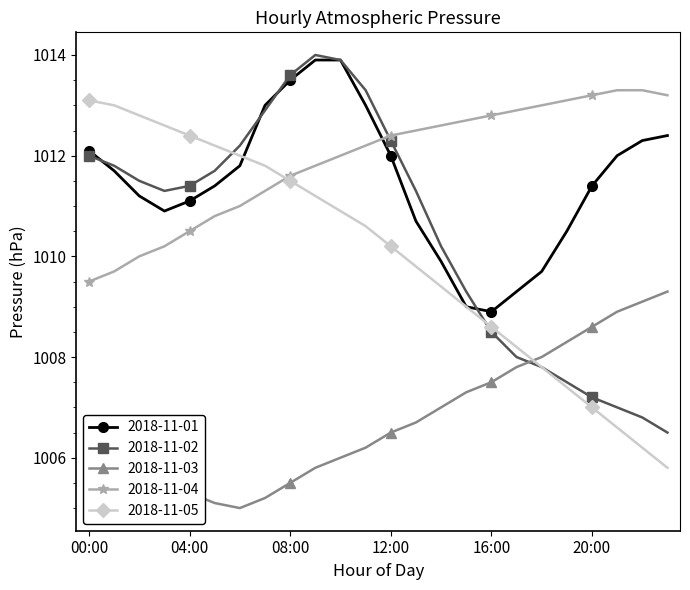

What is the value of the 2018-11-04 point at the 14th from the left?

1012.5